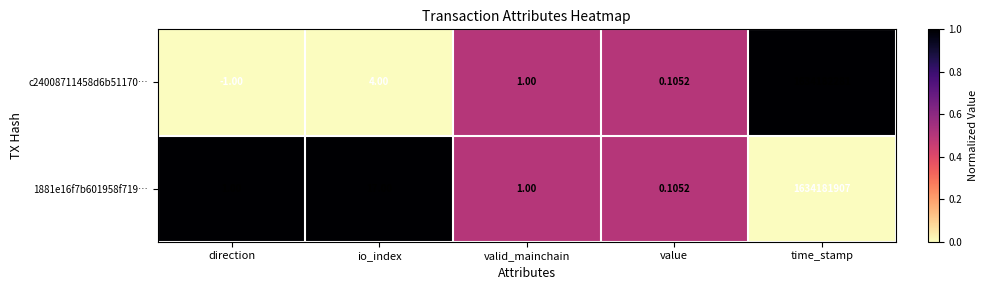

At which category is the sum across all series the highest?

time_stamp